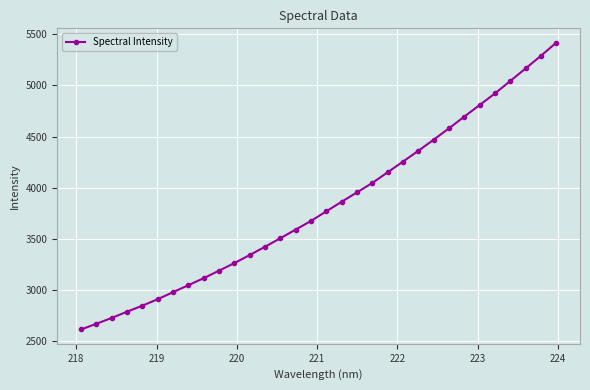

What is the value of the 23rd point from the left?

4360.9